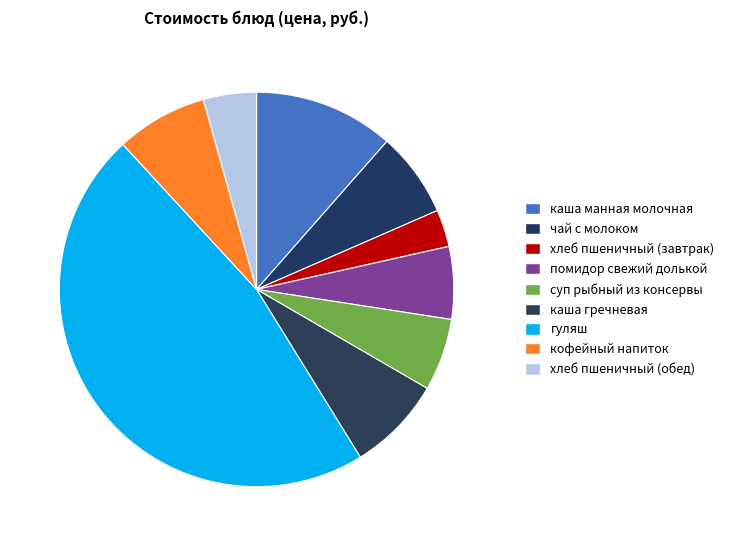

Which category has the smallest portion of the pie?

хлеб пшеничный (завтрак)